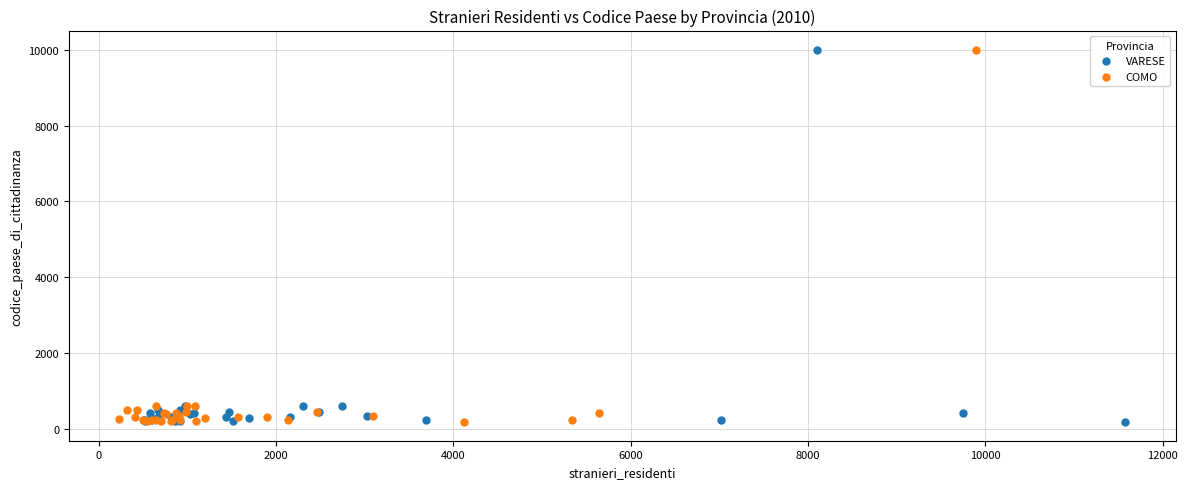

What are all the series names shown in the legend?

VARESE, COMO